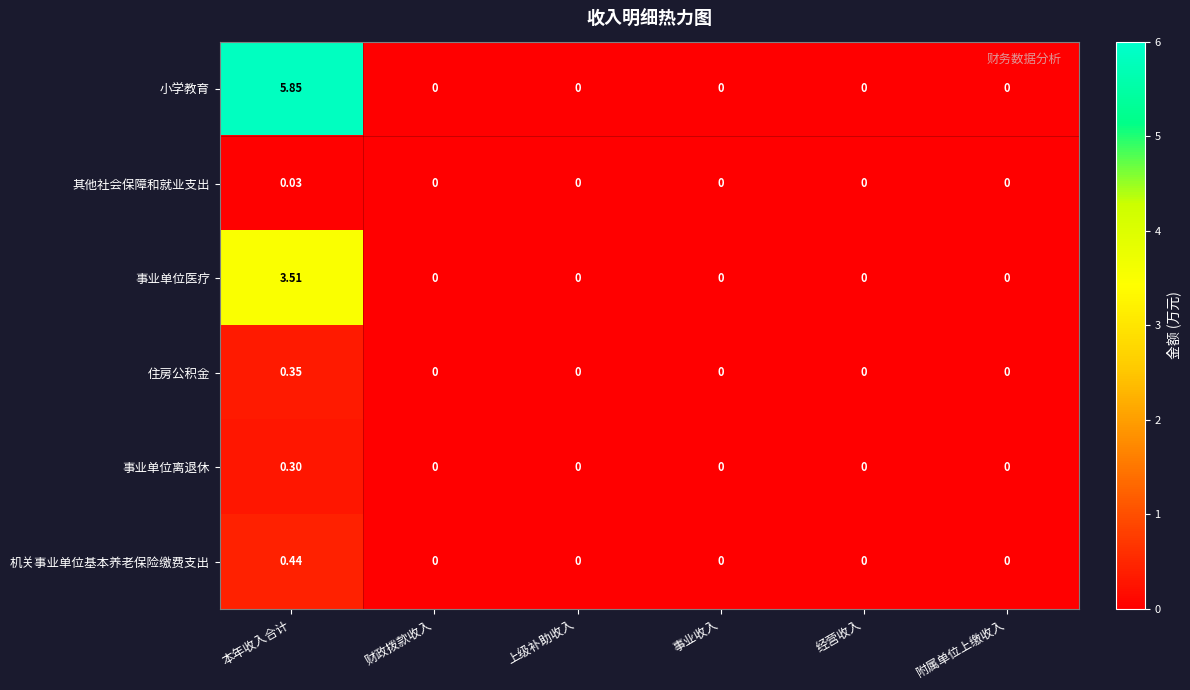

Which category has the highest value in the 事业单位医疗 series?

本年收入合计